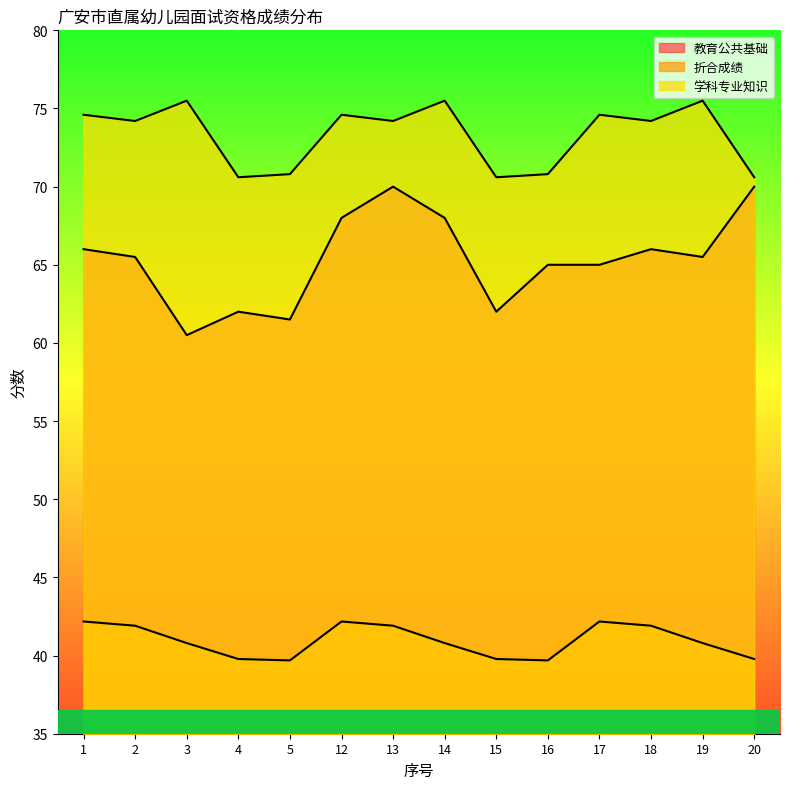

Which category has the highest value in the 教育公共基础 series?

13